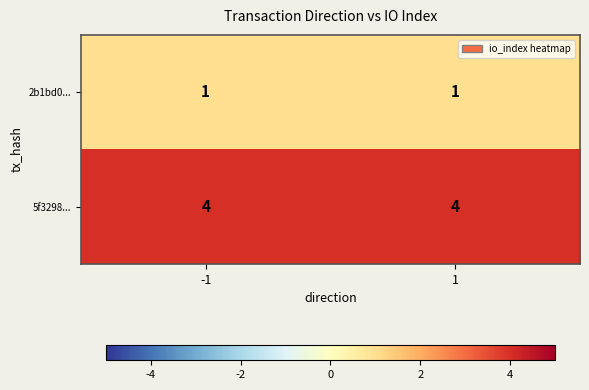

What is the difference between the highest and lowest values at -1?

3